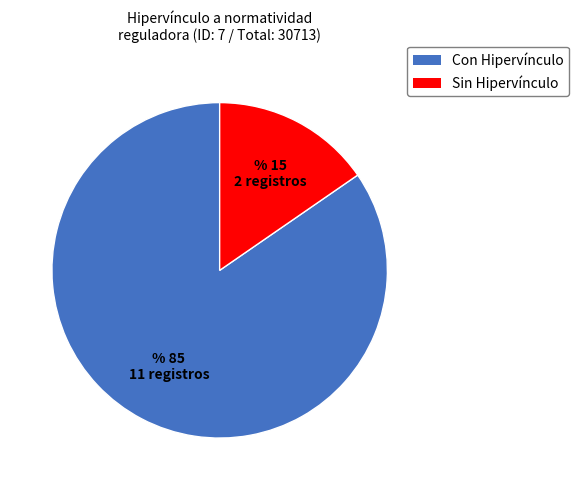

Which category accounts for the majority?

Con Hipervínculo